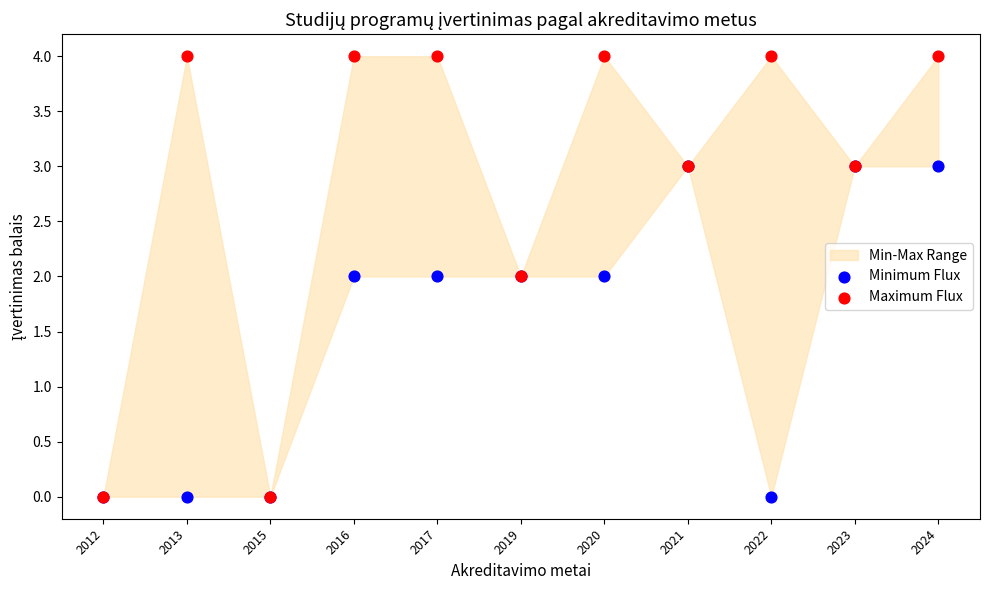

Which series reaches the maximum Y coordinate?

Maximum Flux